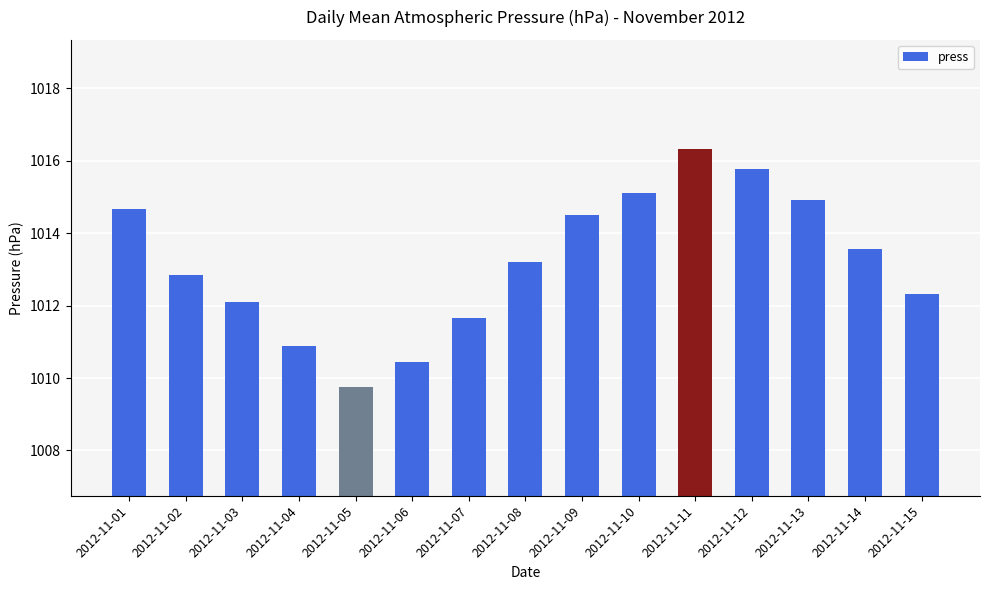

Rank the categories by value from highest to lowest.

2012-11-11, 2012-11-12, 2012-11-10, 2012-11-13, 2012-11-01, 2012-11-09, 2012-11-14, 2012-11-08, 2012-11-02, 2012-11-15, 2012-11-03, 2012-11-07, 2012-11-04, 2012-11-06, 2012-11-05